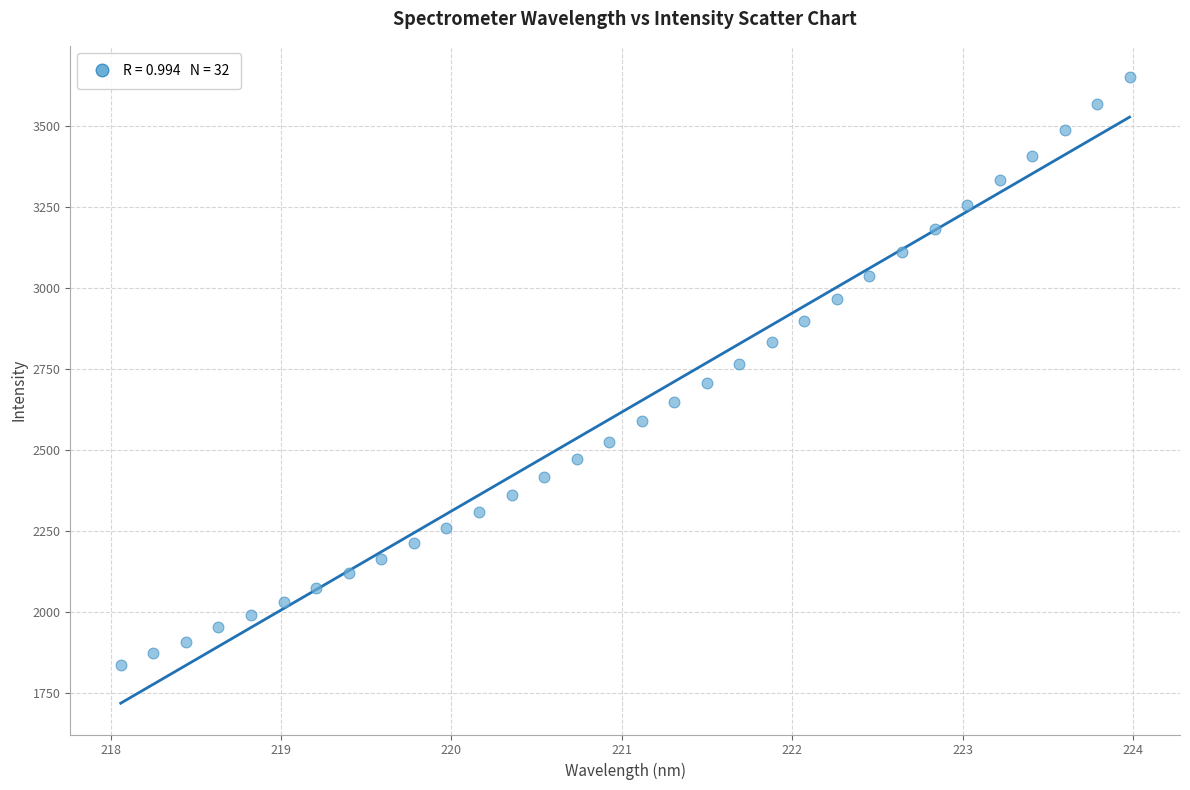

What is the range of Y values (max minus min)?

1814.7